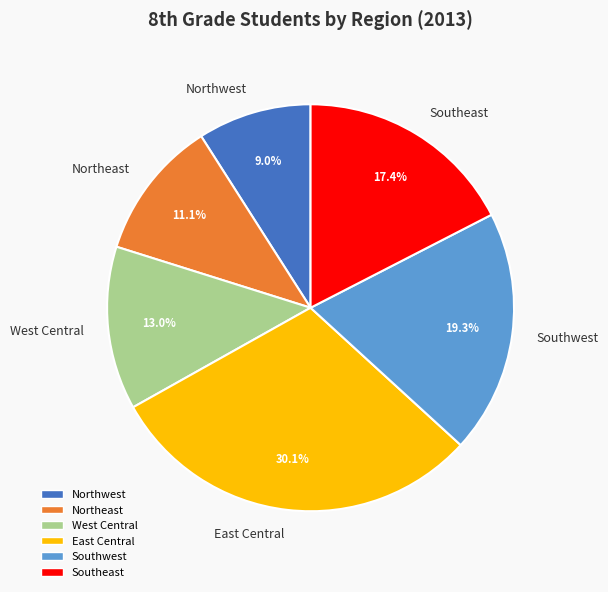

How many segments does this pie chart have?

6